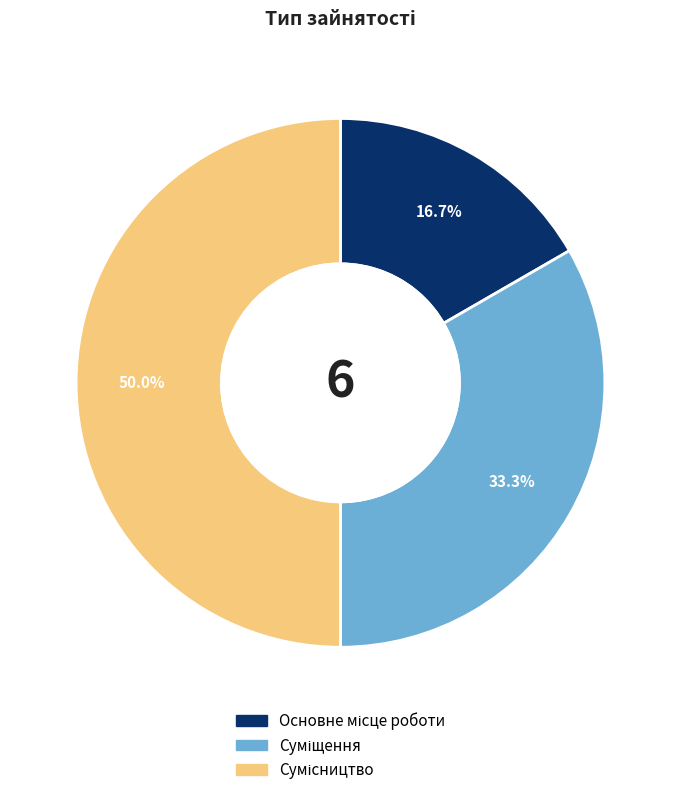

How many segments does this pie chart have?

3